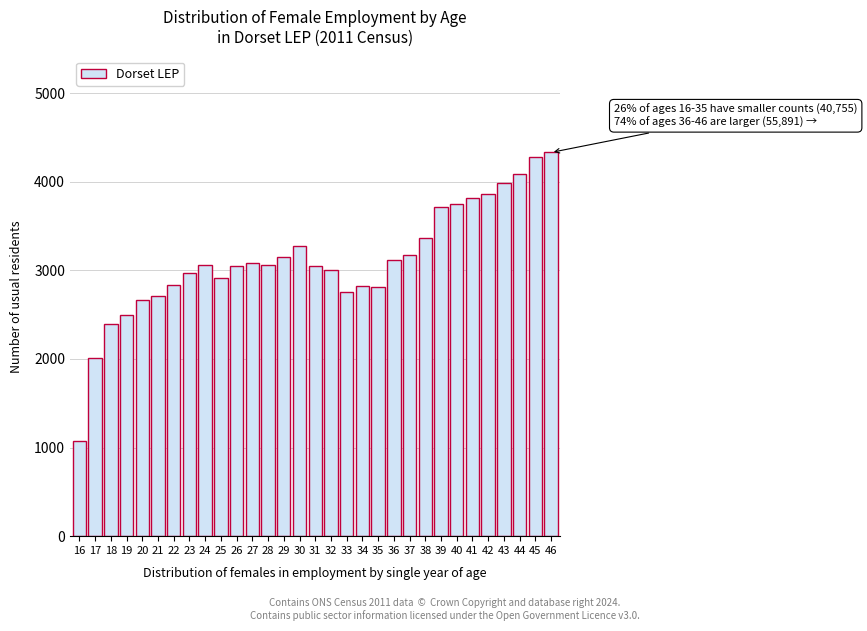

The value at 25 is 4864. True or false?

False